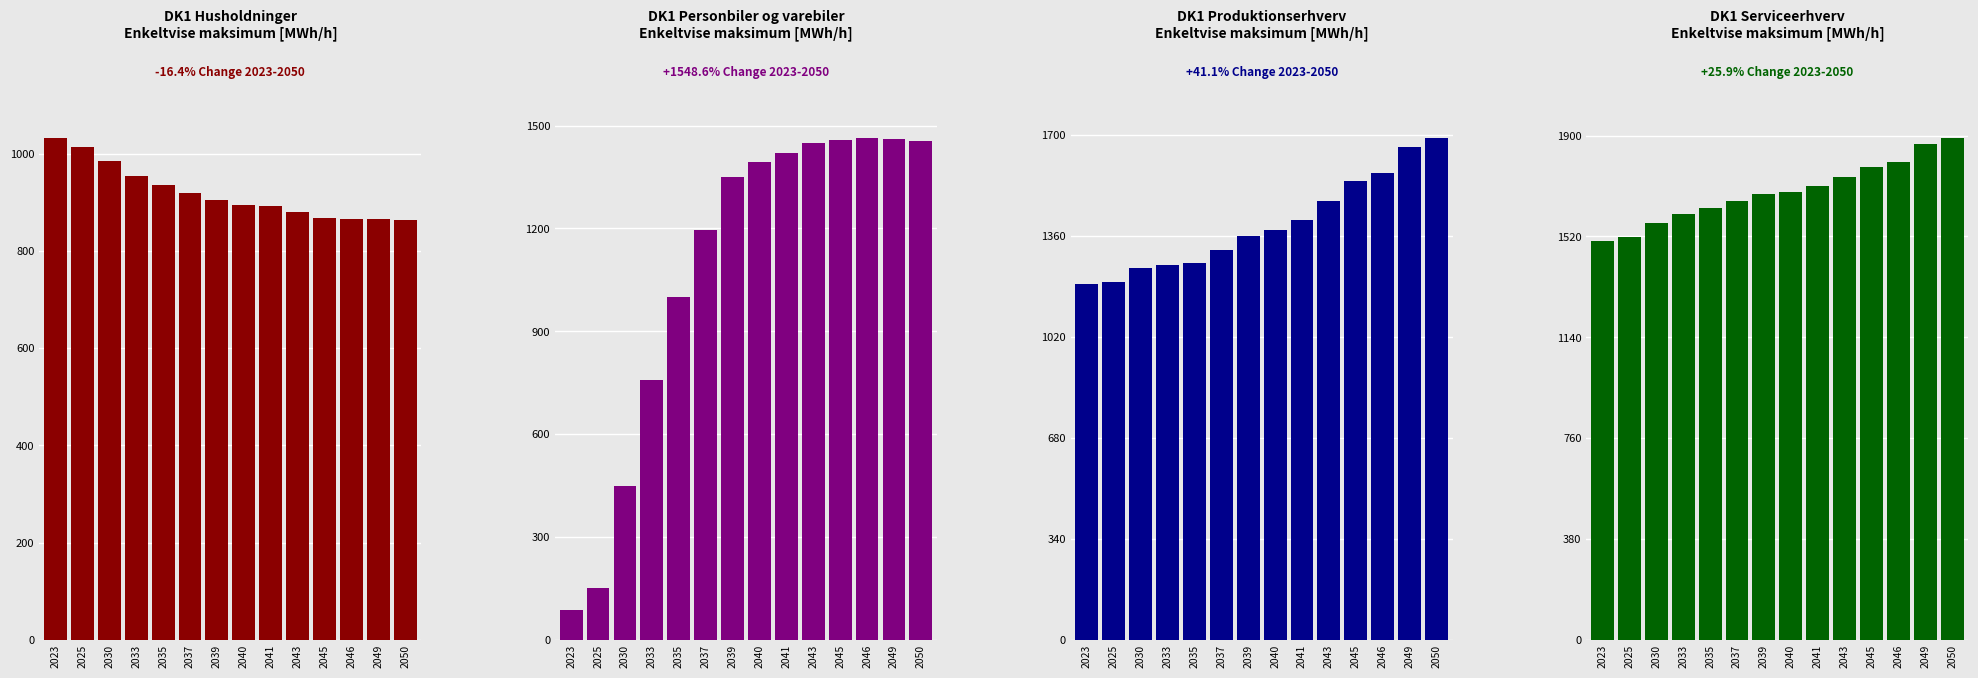

What is the total value across all series at 2030?

4254.4